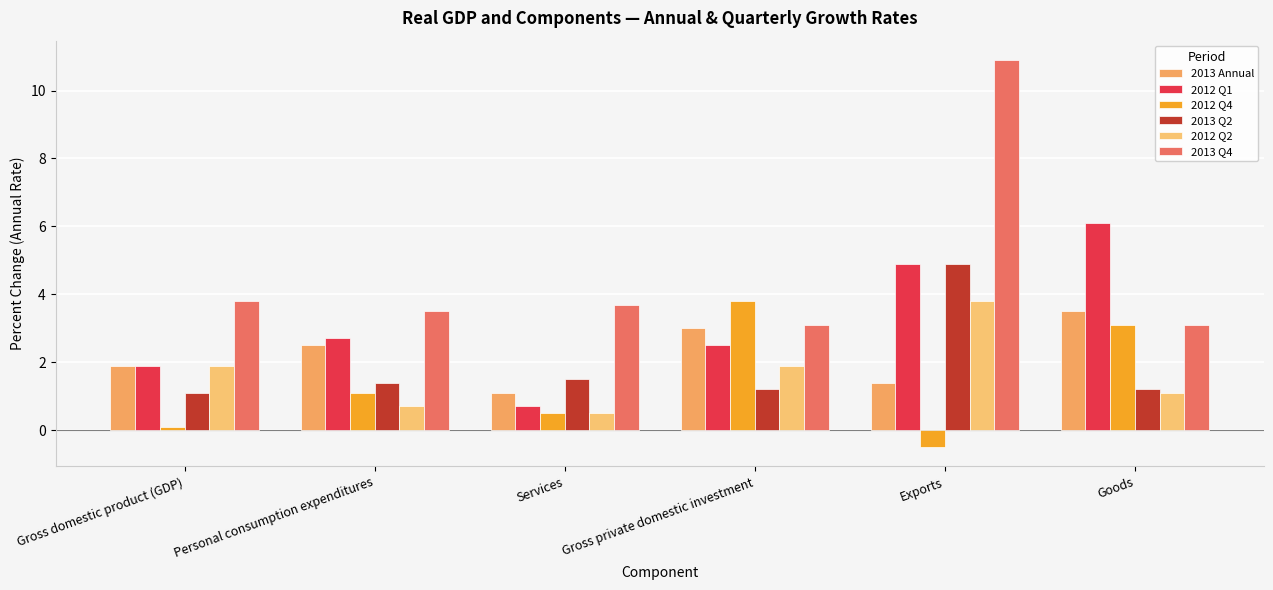

Reading left to right, list all the values displayed in this chart.

2013 Annual: 1.9	2.5	1.1	3.0	1.4	3.5
2012 Q1: 1.9	2.7	0.7	2.5	4.9	6.1
2012 Q4: 0.1	1.1	0.5	3.8	-0.5	3.1
2013 Q2: 1.1	1.4	1.5	1.2	4.9	1.2
2012 Q2: 1.9	0.7	0.5	1.9	3.8	1.1
2013 Q4: 3.8	3.5	3.7	3.1	10.9	3.1